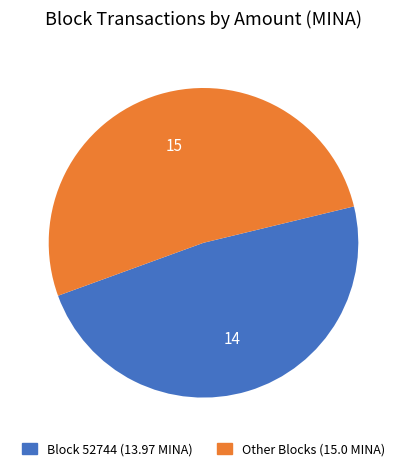

Is there any slice that represents more than half of the pie?

Yes